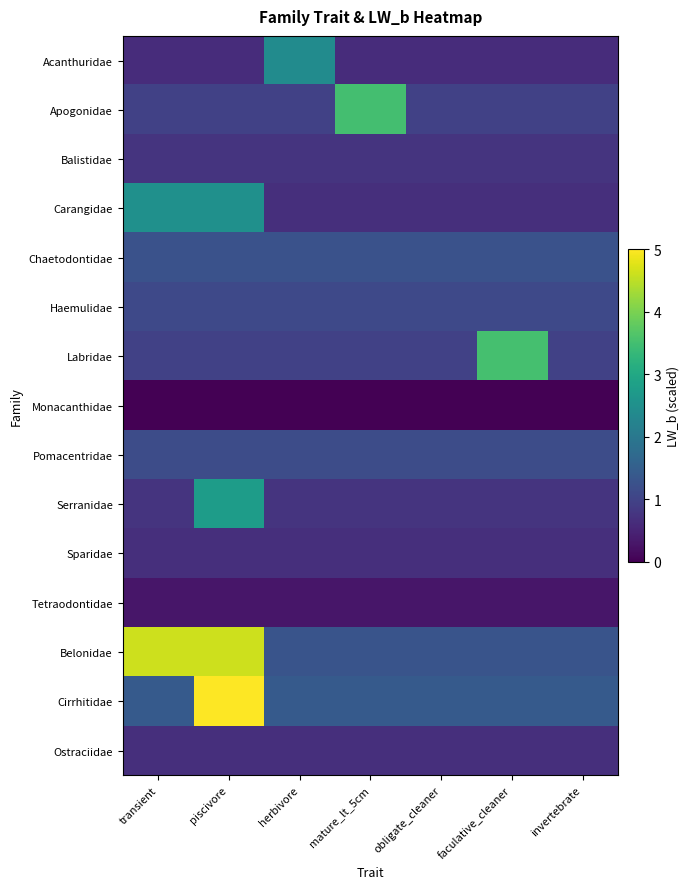

Between obligate_cleaner and invertebrate, which series saw the biggest shift?

Acanthuridae